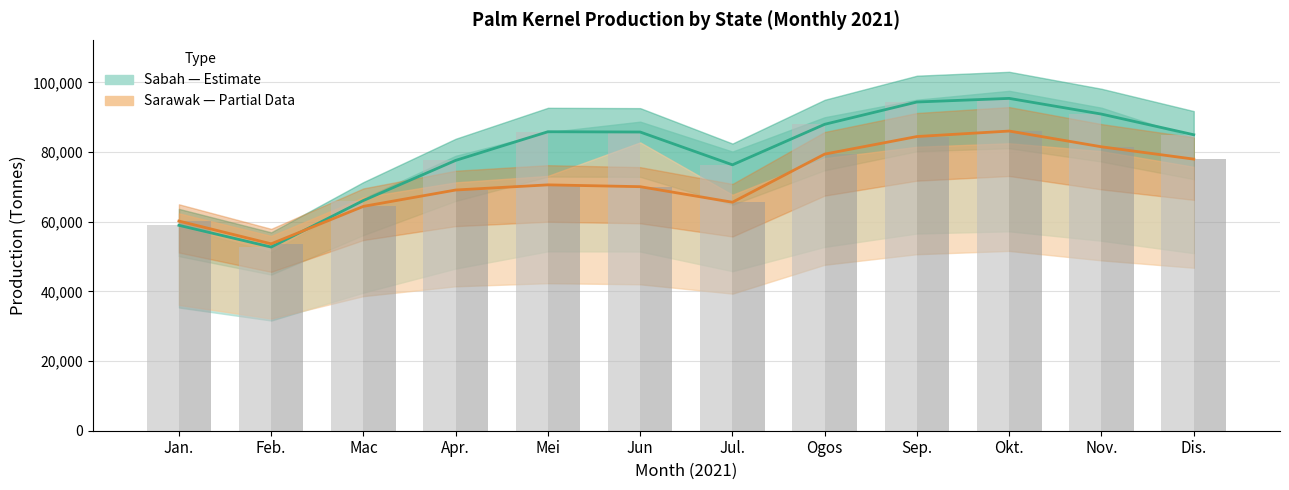

What is the total value across all series at Mac?

130473